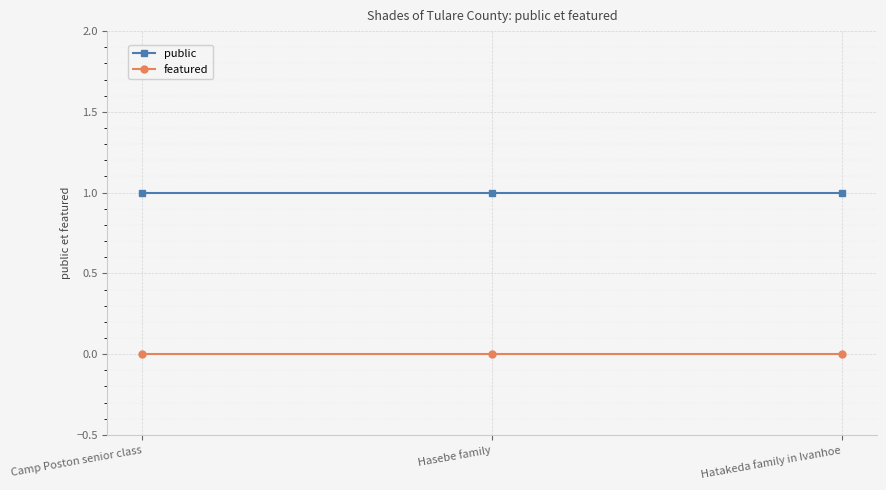

Reading right to left, what are all the values shown in this chart?

public: Hatakeda family in Ivanhoe=1	Hasebe family=1	Camp Poston senior class=1
featured: Hatakeda family in Ivanhoe=0	Hasebe family=0	Camp Poston senior class=0